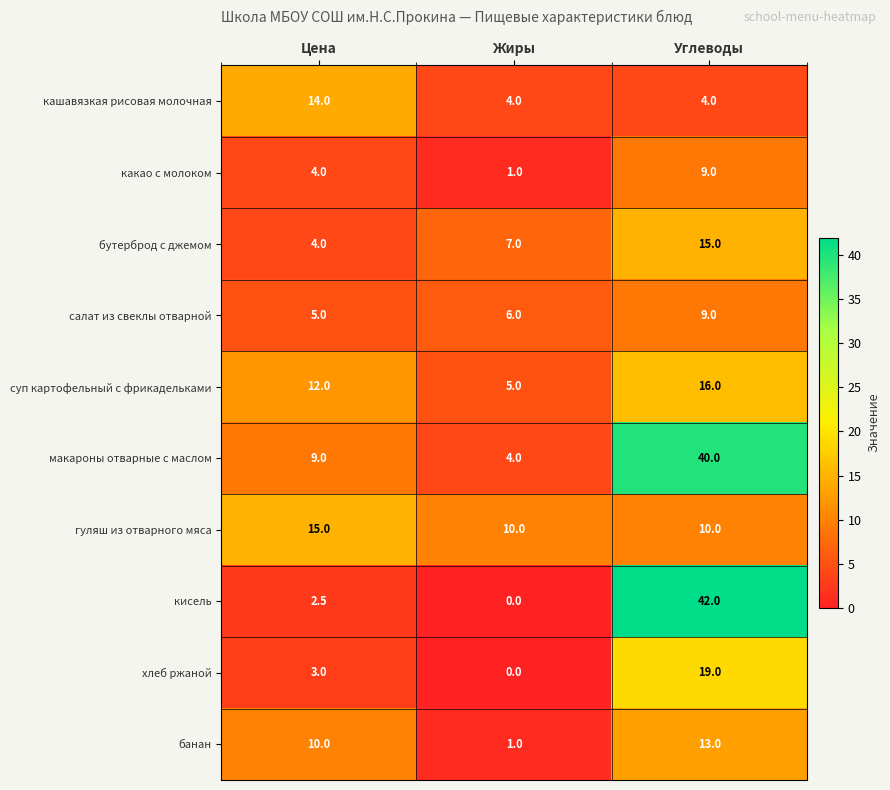

Is it true that кашавязкая рисовая молочная equals 9.3 at Цена?

False